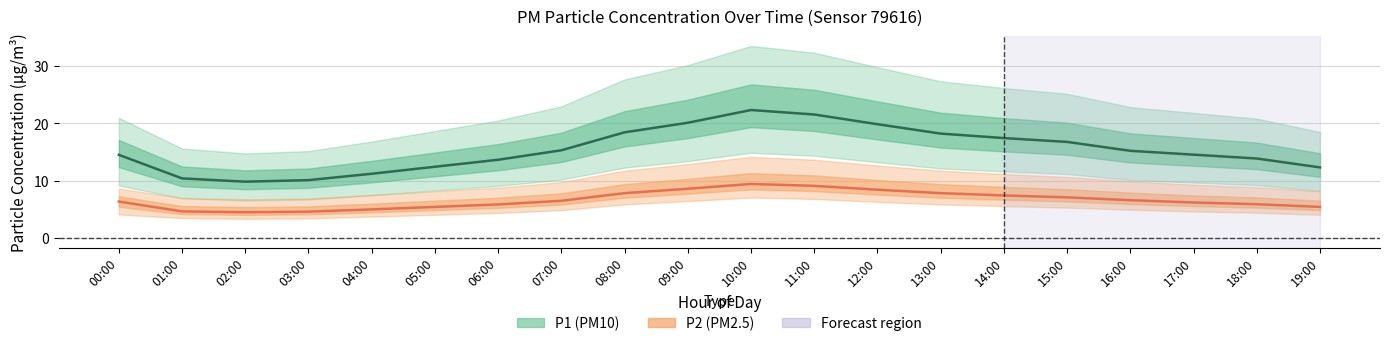

Reading right to left, list all the values displayed in this chart.

P1: 12.3	13.9	14.6	15.2	16.8	17.4	18.2	19.9	21.6	22.3	20.1	18.4	15.3	13.7	12.4	11.2	10.1	9.8	10.4	14.5
P1_upper: 18.5	20.8	21.8	22.9	25.2	26.2	27.4	29.8	32.3	33.5	30.2	27.7	23.0	20.5	18.7	16.9	15.2	14.8	15.6	21.0
P1_lower: 8.2	9.2	9.7	10.1	11.2	11.6	12.2	13.2	14.4	14.9	13.4	12.3	10.2	9.1	8.3	7.5	6.8	6.6	7.0	9.2
P2: 5.5	5.9	6.2	6.6	7.1	7.5	7.8	8.4	9.1	9.4	8.6	7.8	6.5	5.9	5.5	5.0	4.6	4.5	4.7	6.4
P2_upper: 8.2	8.9	9.3	9.9	10.7	11.2	11.8	12.7	13.7	14.2	12.9	11.8	9.8	8.8	8.2	7.5	6.9	6.8	7.0	8.7
P2_lower: 4.1	4.4	4.7	5.0	5.3	5.6	5.9	6.3	6.8	7.1	6.5	5.9	4.9	4.4	4.1	3.8	3.5	3.4	3.5	4.1